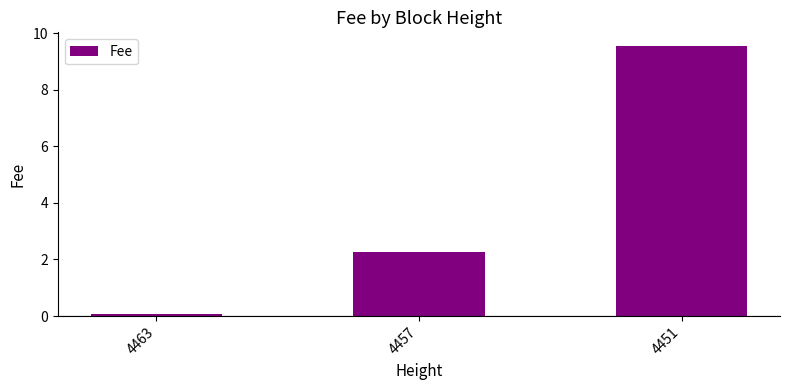

What is the greatest value displayed?

9.5